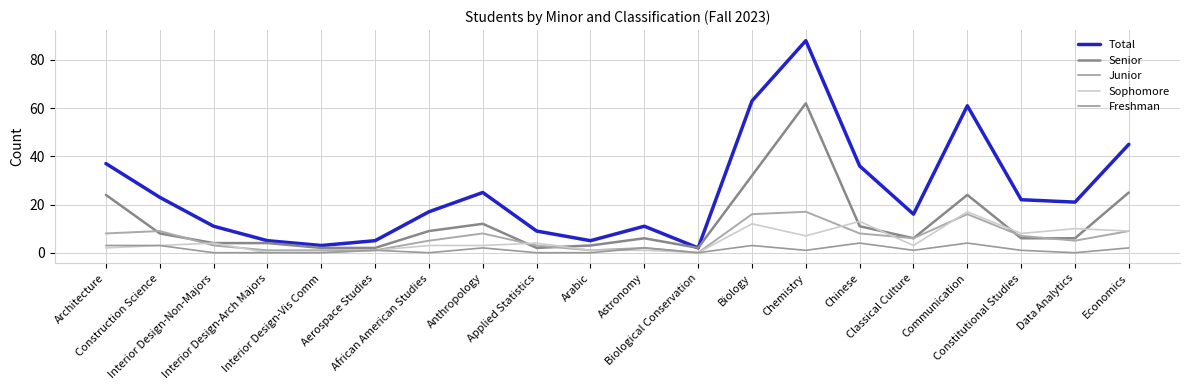

What is the sum of all Senior values?

250